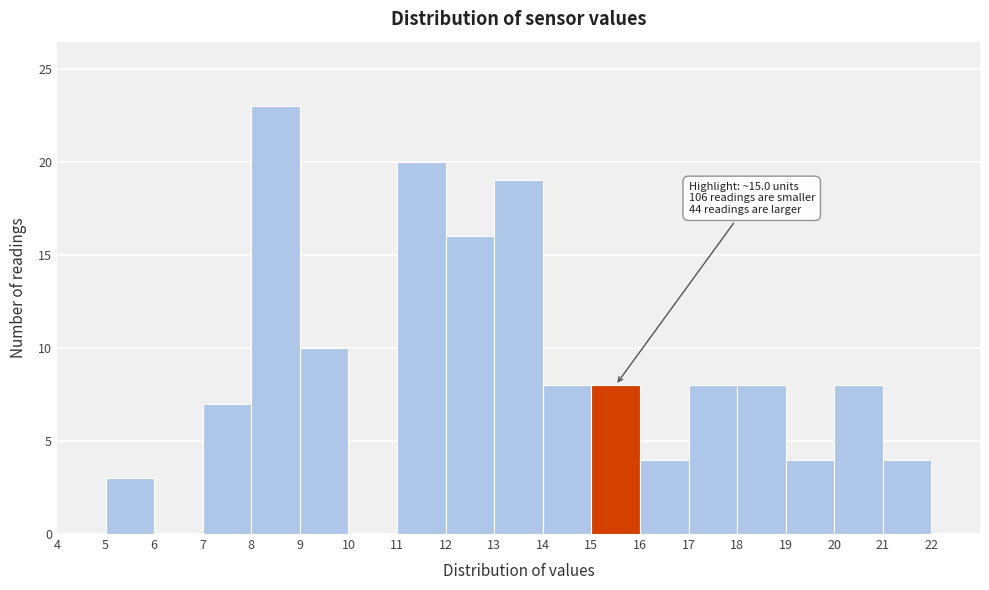

Which range on the x-axis has the tallest bar?

8 to 9